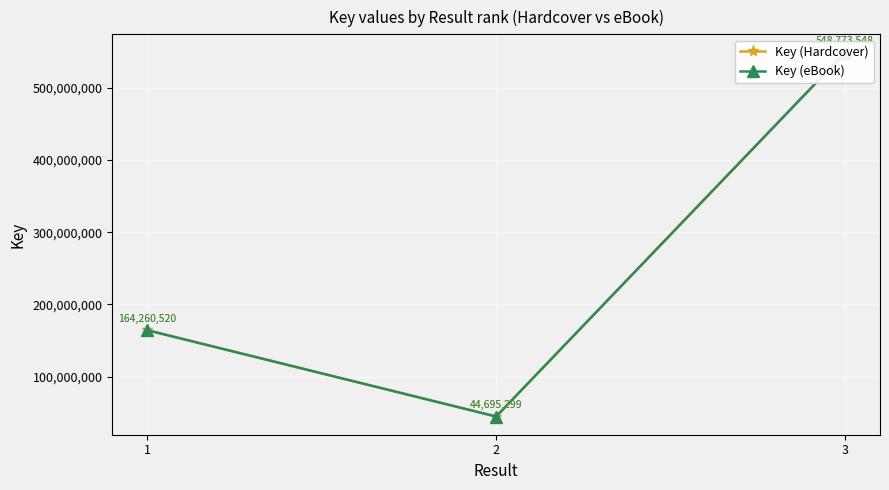

List the labels in order of Key (eBook) value, largest first.

3, 1, 2